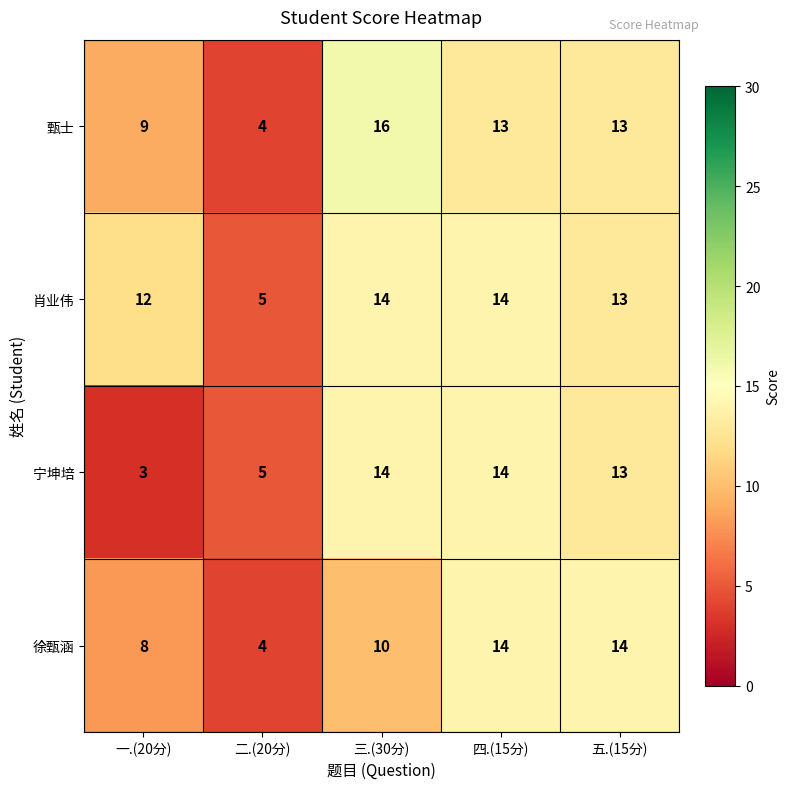

What is the difference between the second highest and second lowest values in the 宁坤培 series?

9